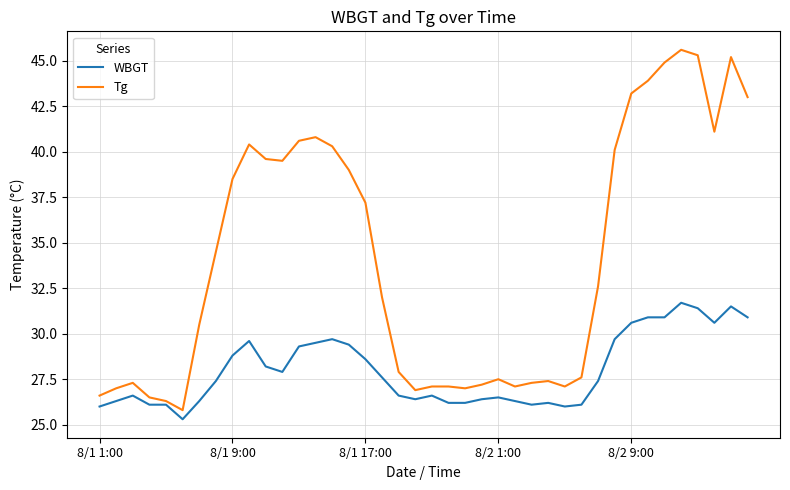

Which series has the widest spread of values?

Tg